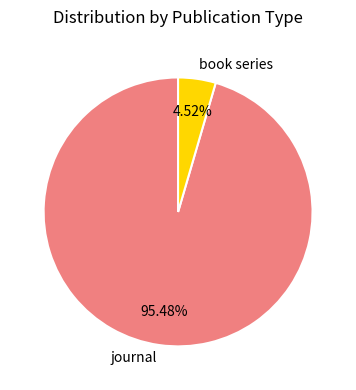

Combined, what portion of the pie is journal and book series?

100.0%